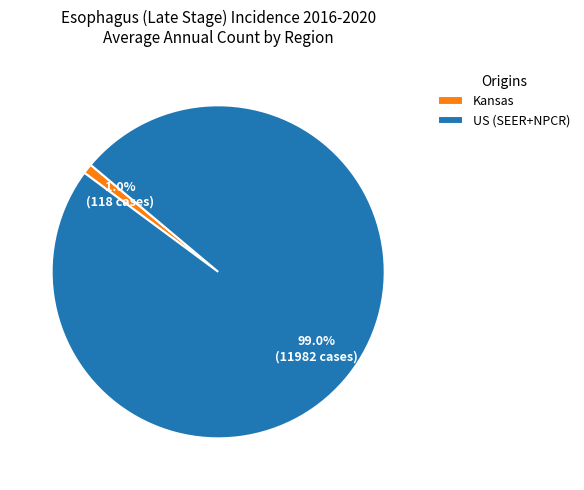

How many slices are in this pie chart?

2